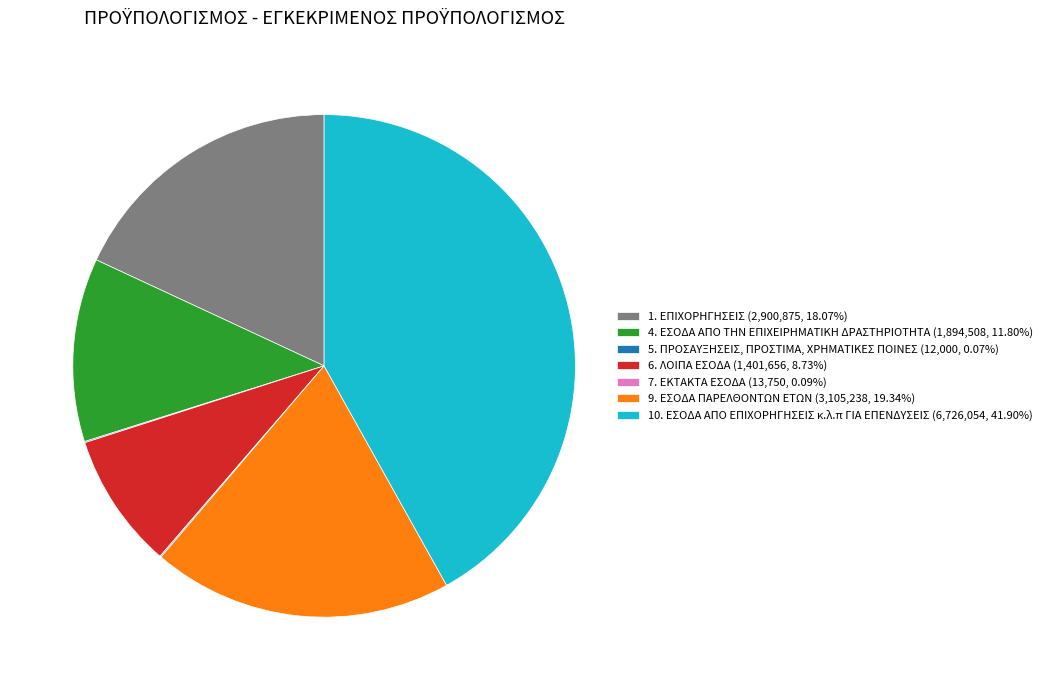

Combined, do 1. ΕΠΙΧΟΡΗΓΗΣΕΙΣ (2,900,875, 18.07%) and 9. ΕΣΟΔΑ ΠΑΡΕΛΘΟΝΤΩΝ ΕΤΩΝ (3,105,238, 19.34%) account for over 50%?

No